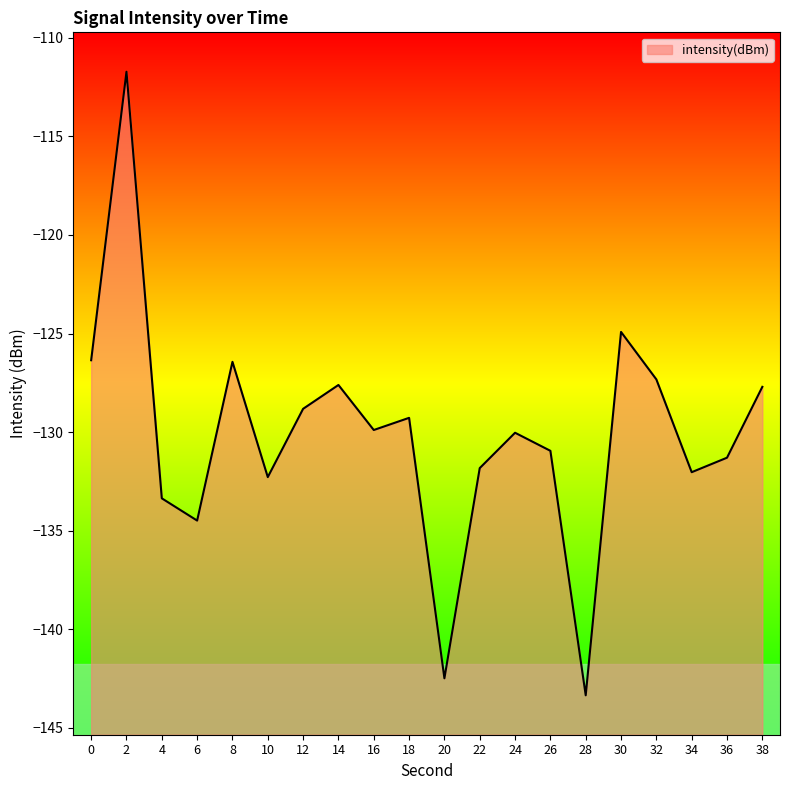

At which label is the value closest to -127?

32